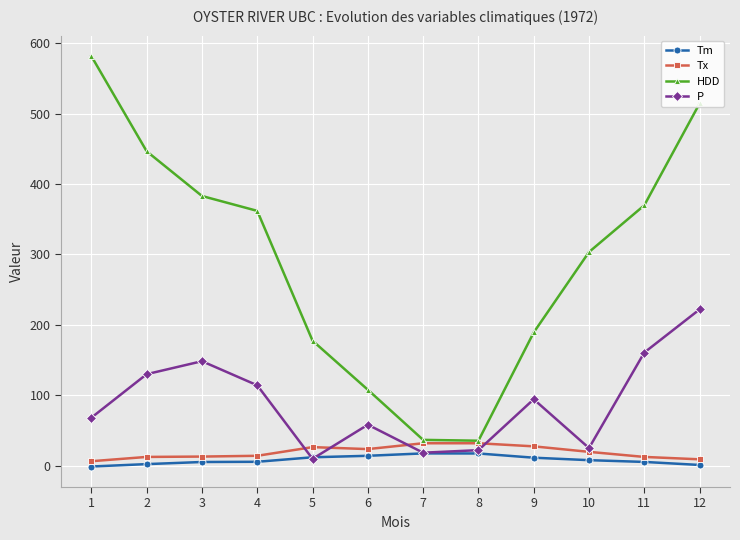

At 1, list the series in order from largest to smallest.

HDD, P, Tx, Tm